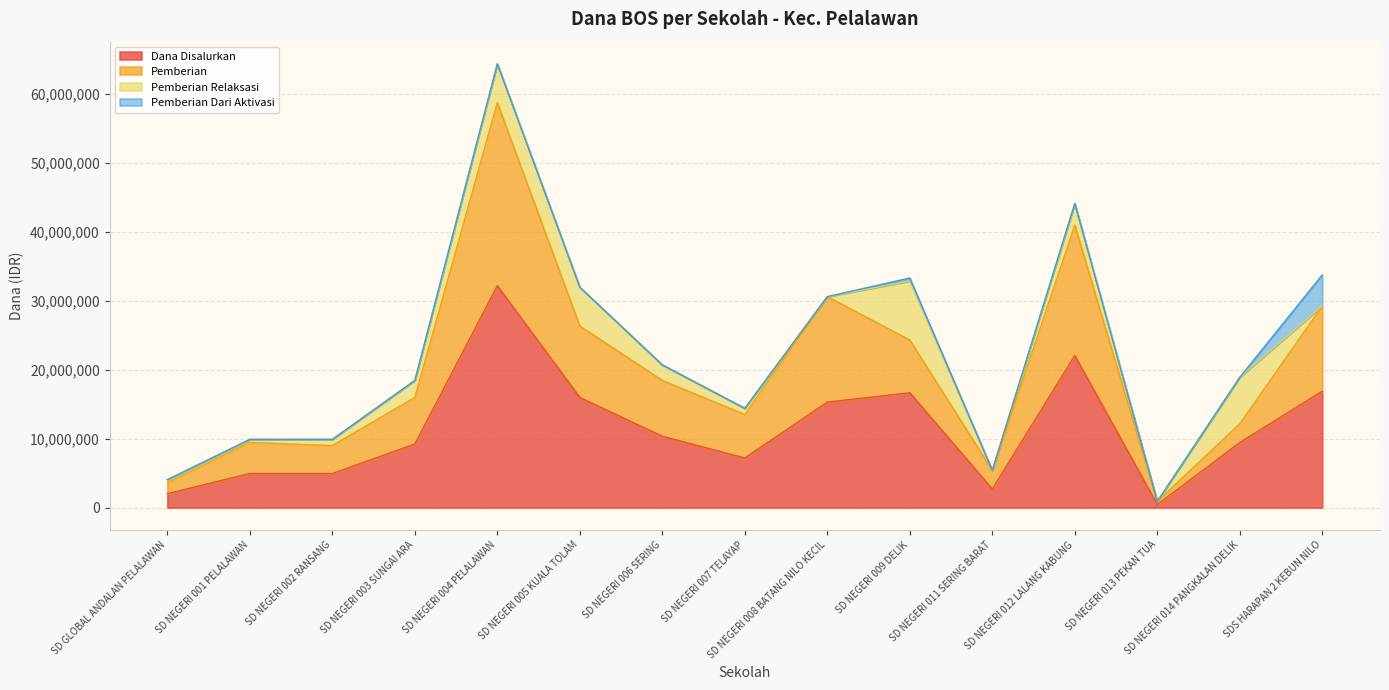

Which label corresponds to the smallest value in the chart?

SD NEGERI 013 PEKAN TUA